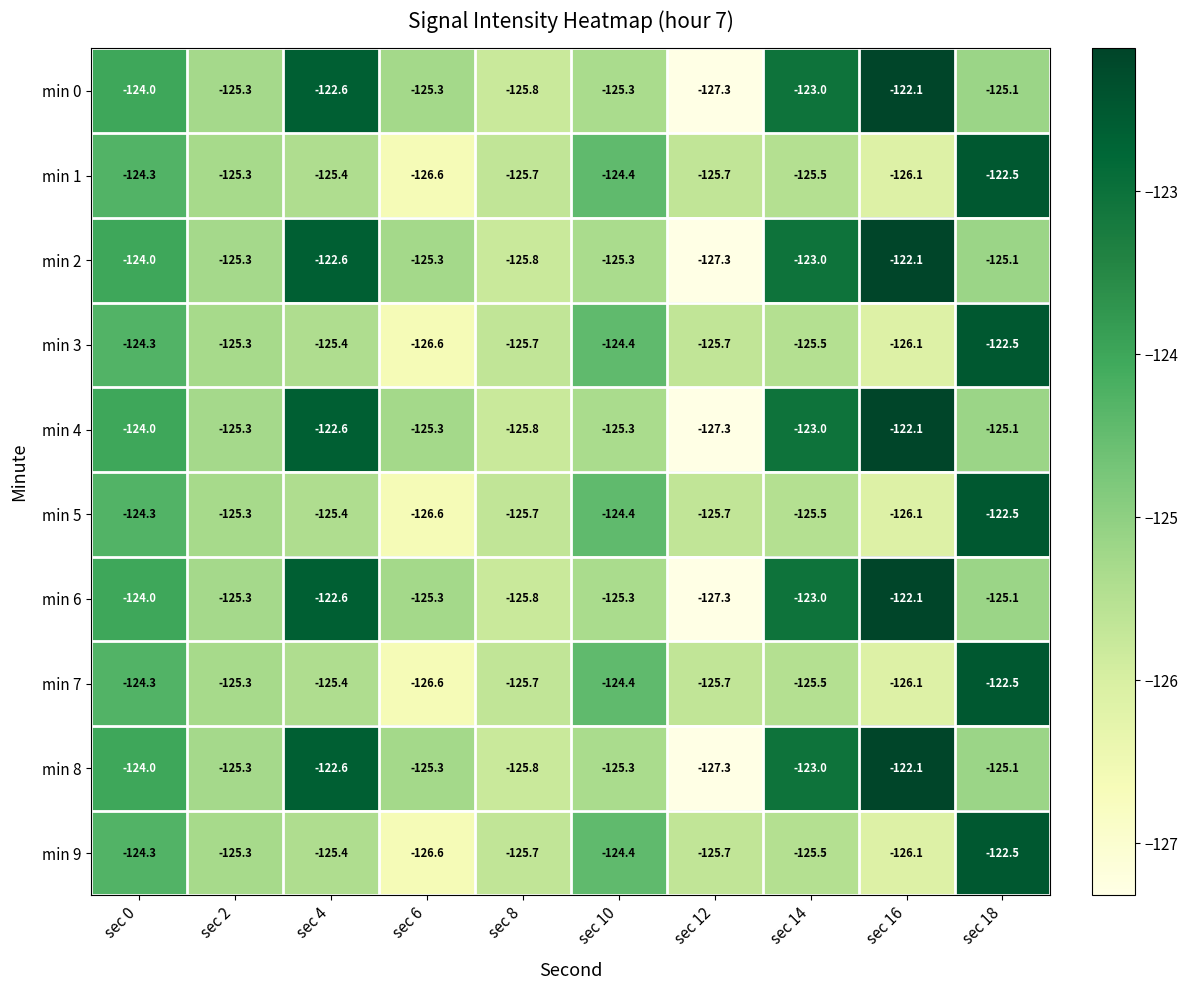

How many series are shown in this chart?

10